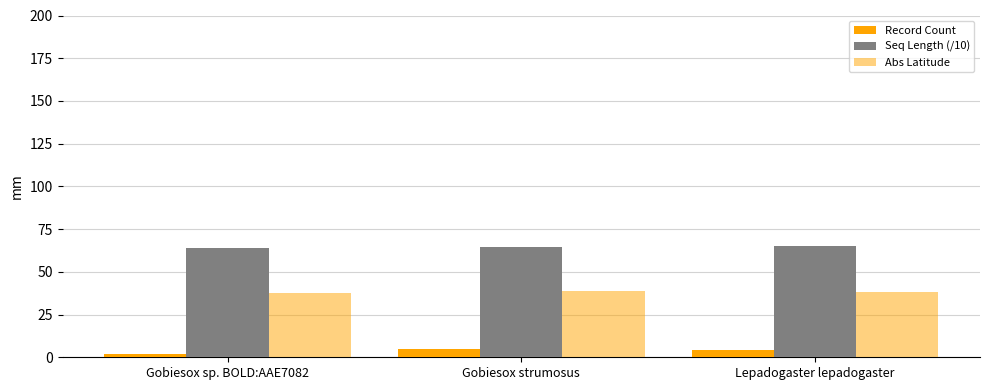

What is the label of the 2nd bar from the left?

Gobiesox strumosus